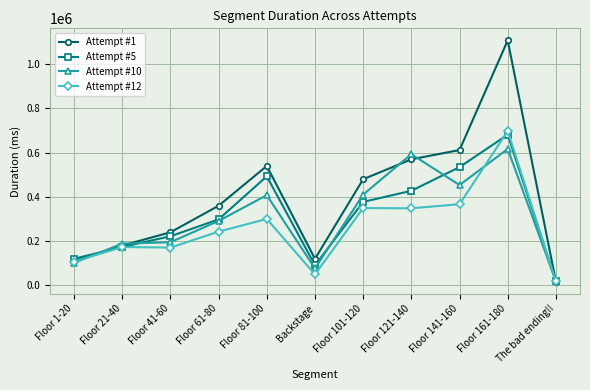

What is the label of the 11th point from the right?

Floor 1-20